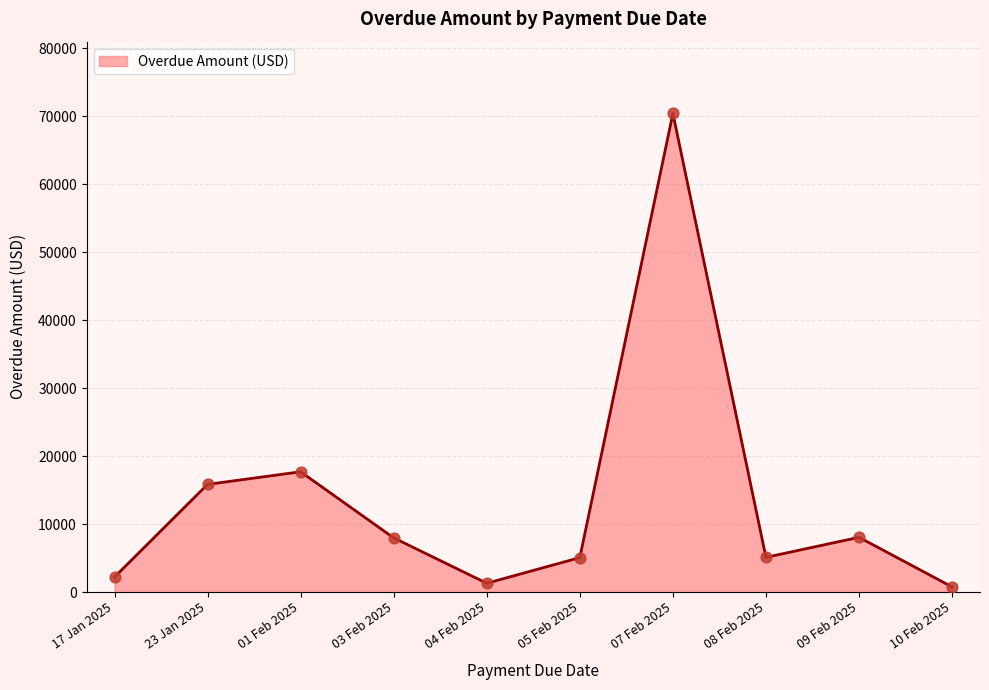

What is the change in value from 01 Feb 2025 to 08 Feb 2025?

-12589.0